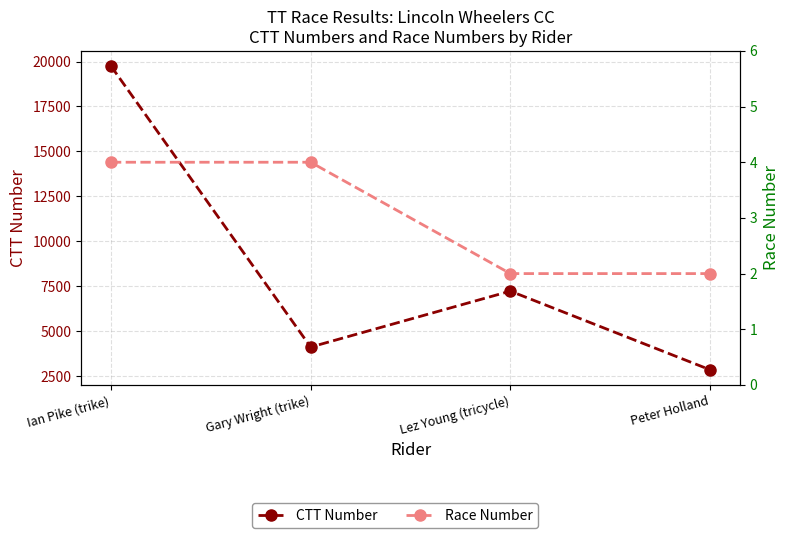

Reading left to right, extract all data points from this chart.

CTT Number: Ian Pike (trike)=19747	Gary Wright (trike)=4110	Lez Young (tricycle)=7223	Peter Holland=2847
Race Number: Ian Pike (trike)=4	Gary Wright (trike)=4	Lez Young (tricycle)=2	Peter Holland=2